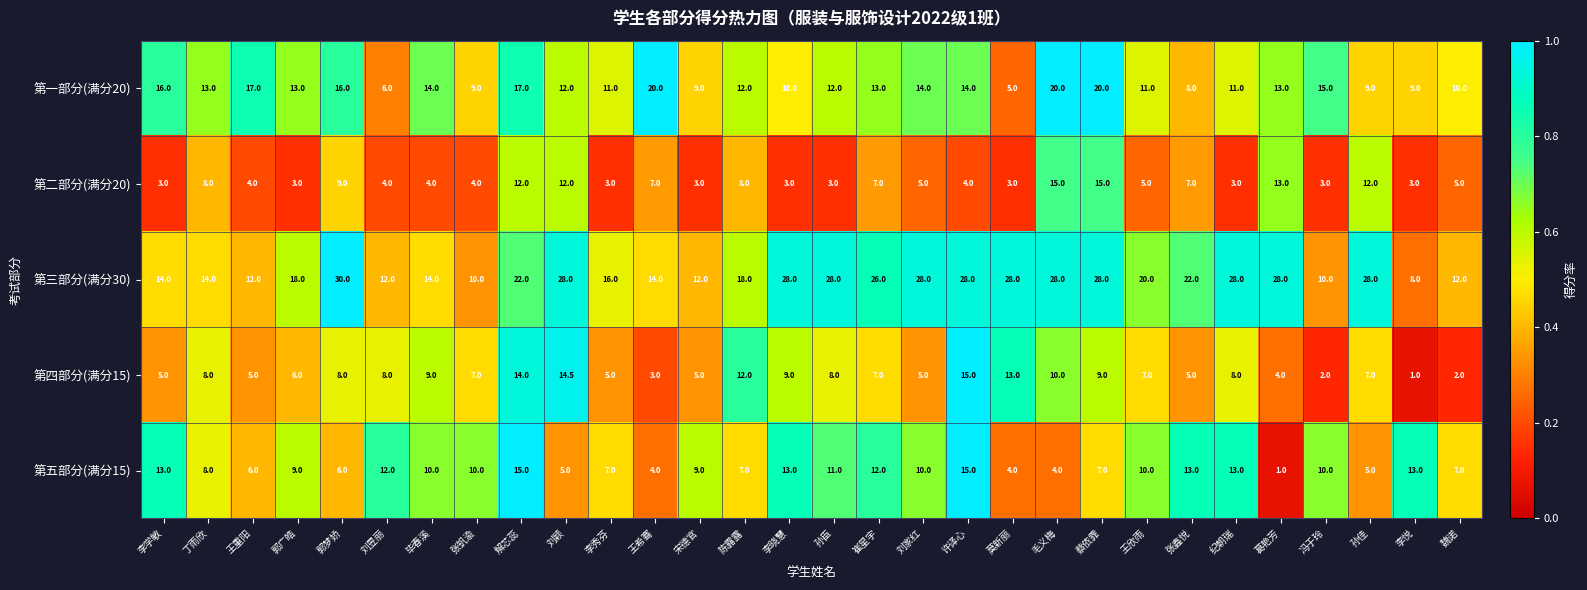

What is the difference between the highest and lowest values at 葛艳芳?

27.0